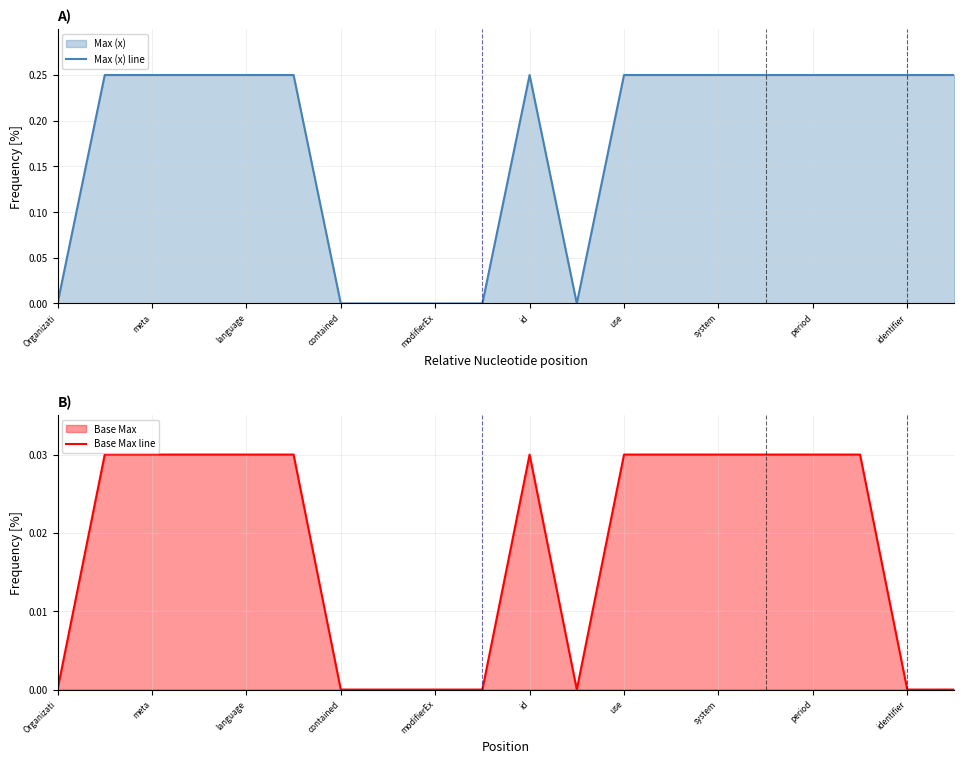

True or false: Max (x) line and Base Max line intersect in this chart.

False